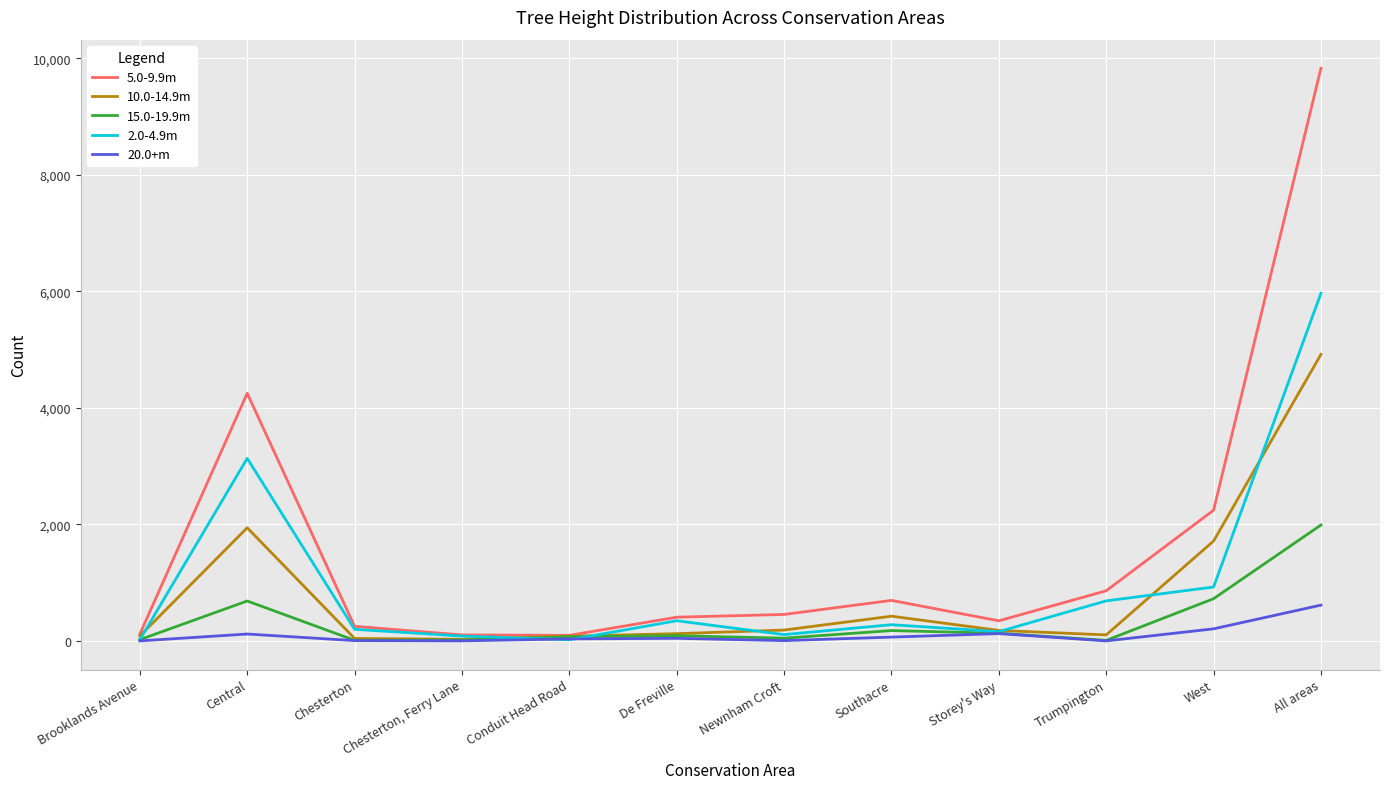

Which series has the largest total across all categories?

5.0-9.9m